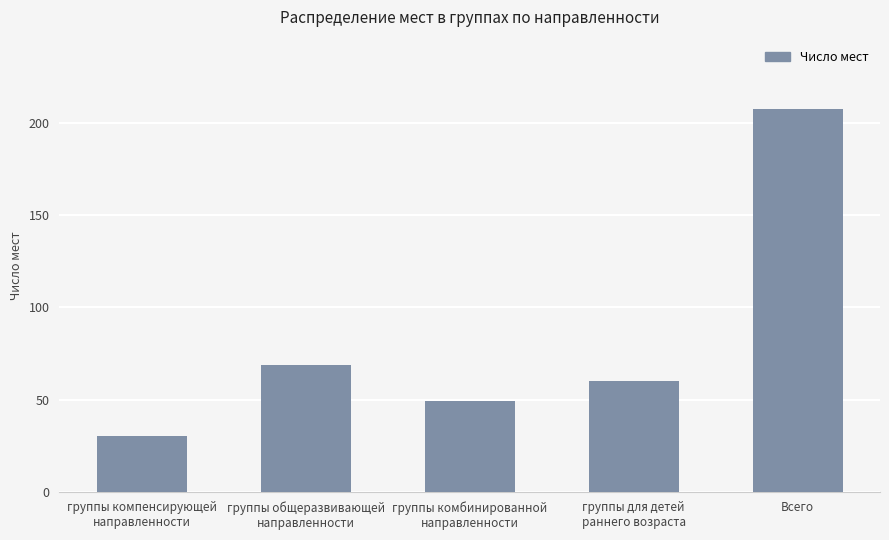

How many data points does each series have?

5